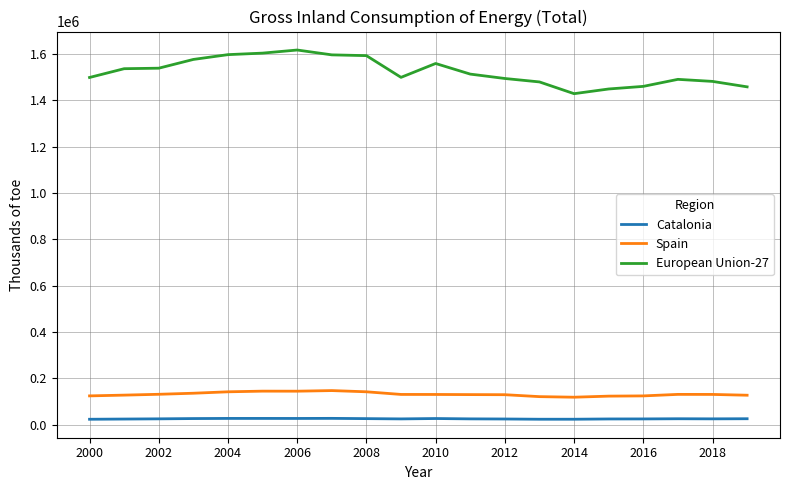

Which series has the largest range (max minus min)?

European Union-27